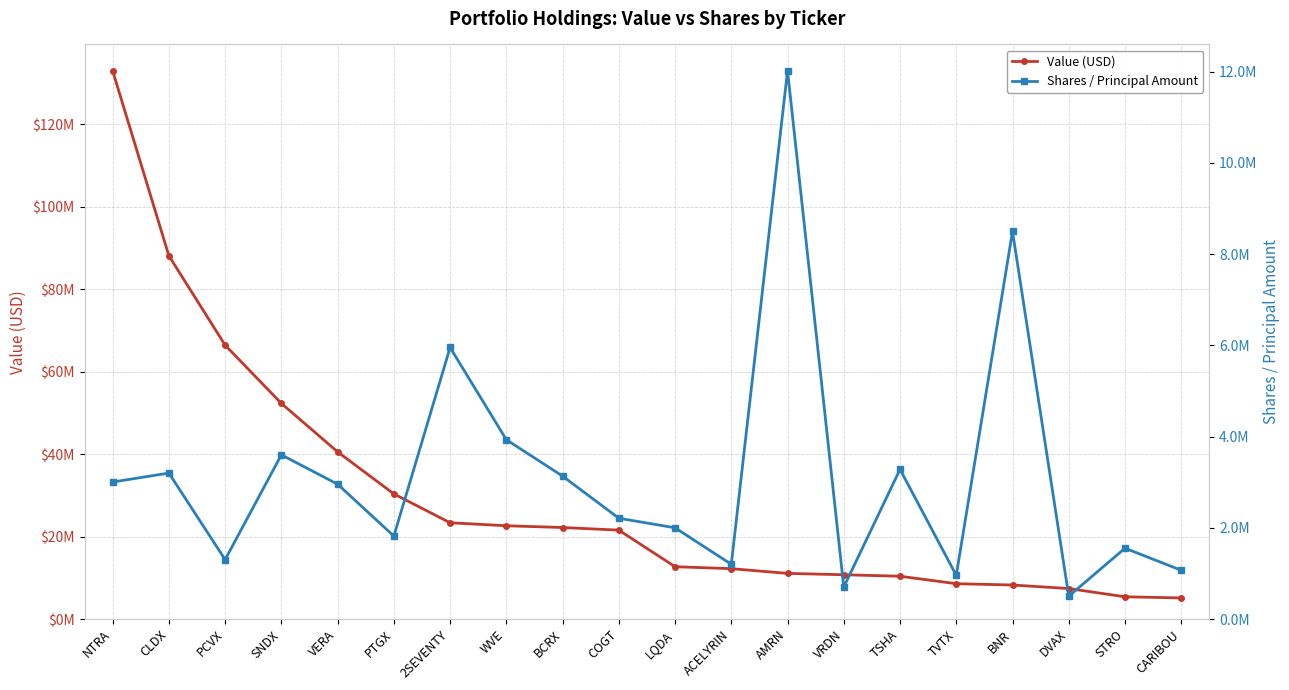

True or false: Value (USD) has more than 1 interior local peaks.

False